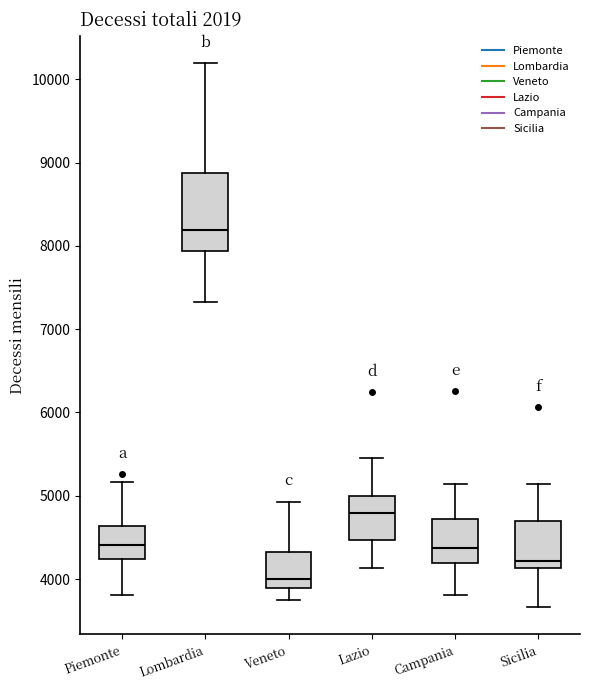

Where is the lower edge of the box for Lazio on the y-axis? The values are not printed on the chart, so give them approximately, as read against the axis.

4500